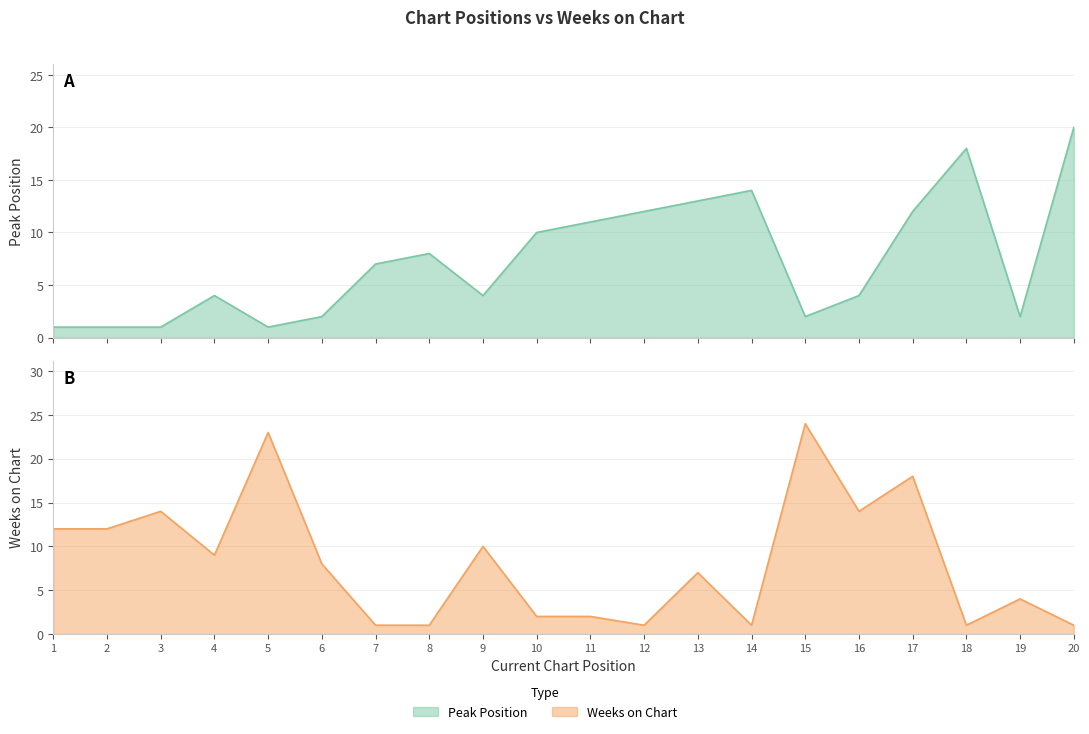

Where is Weeks on Chart nearest to the value 12?

1